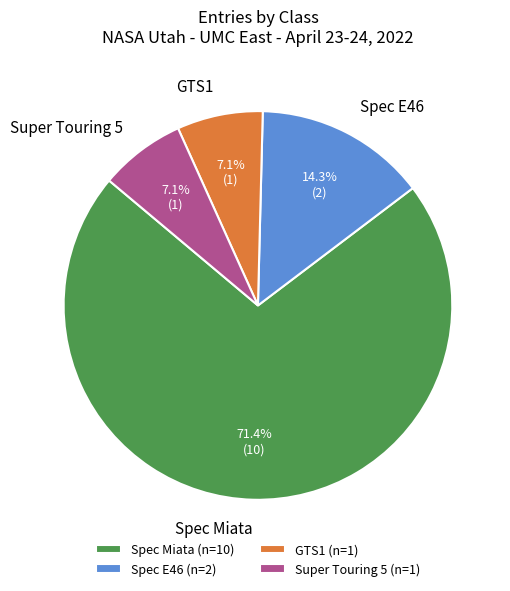

Between Spec E46 and GTS1, which is larger?

Spec E46